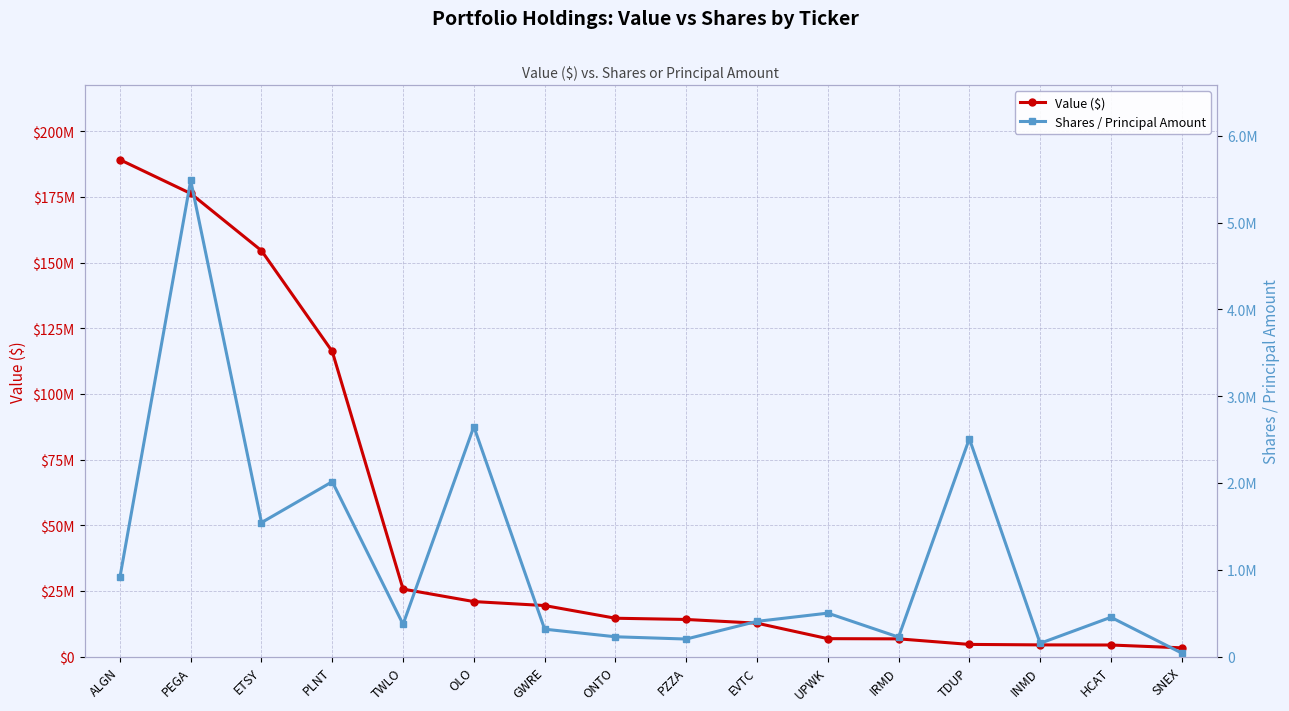

What position from the right is TDUP?

4